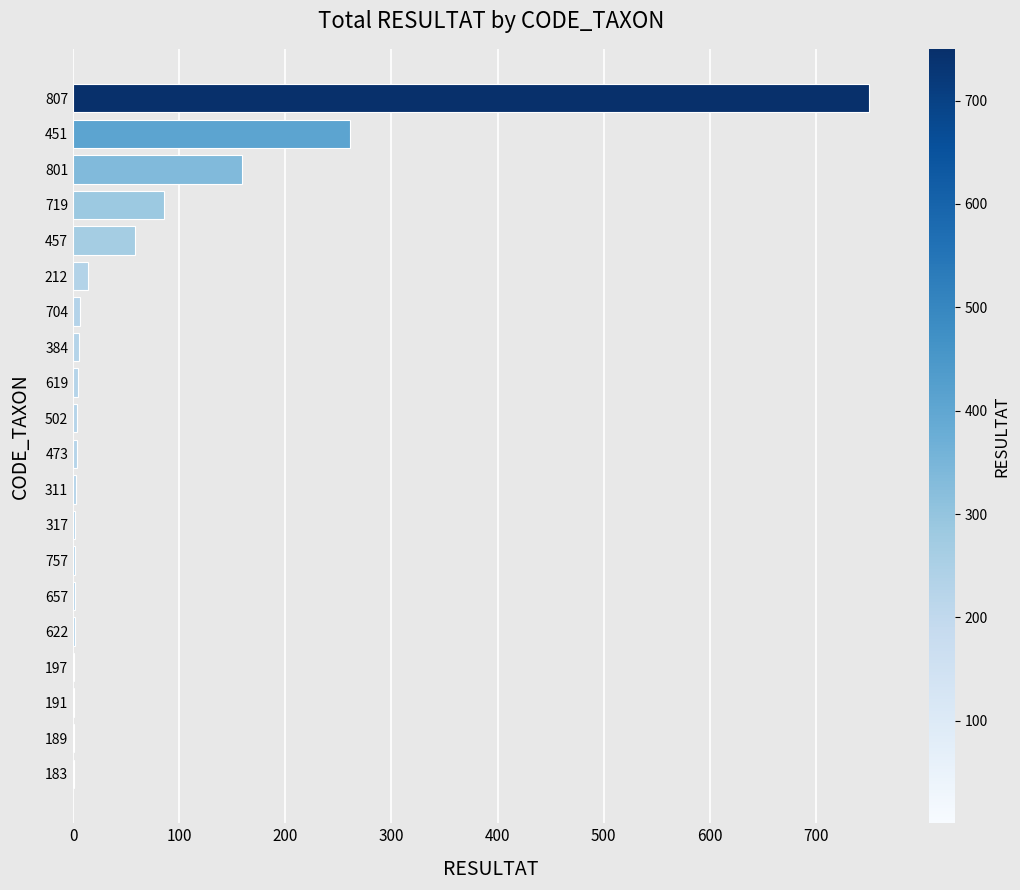

Where is the data nearest to the value 375?

451